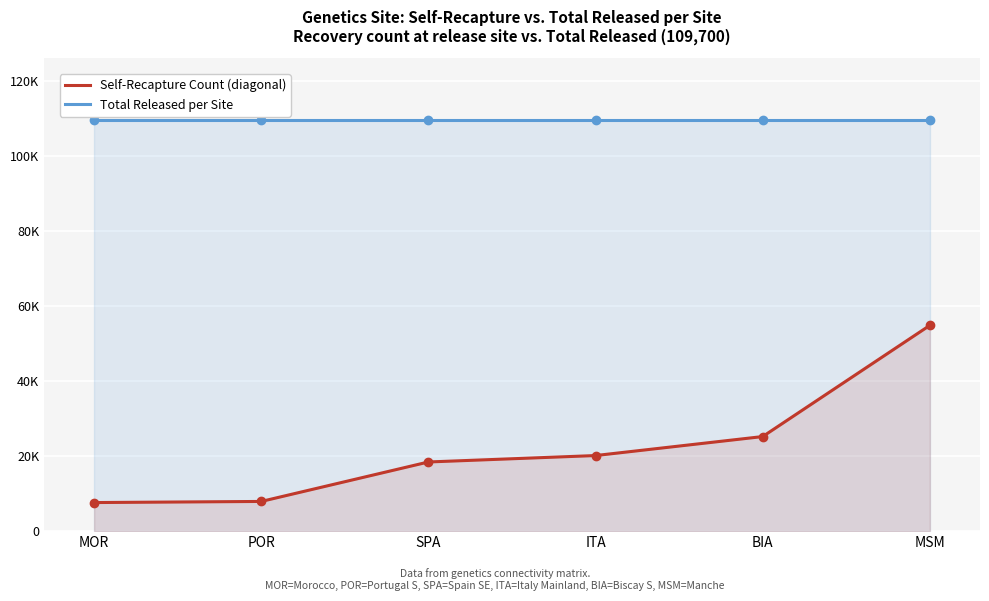

How many data points does each series have?

6